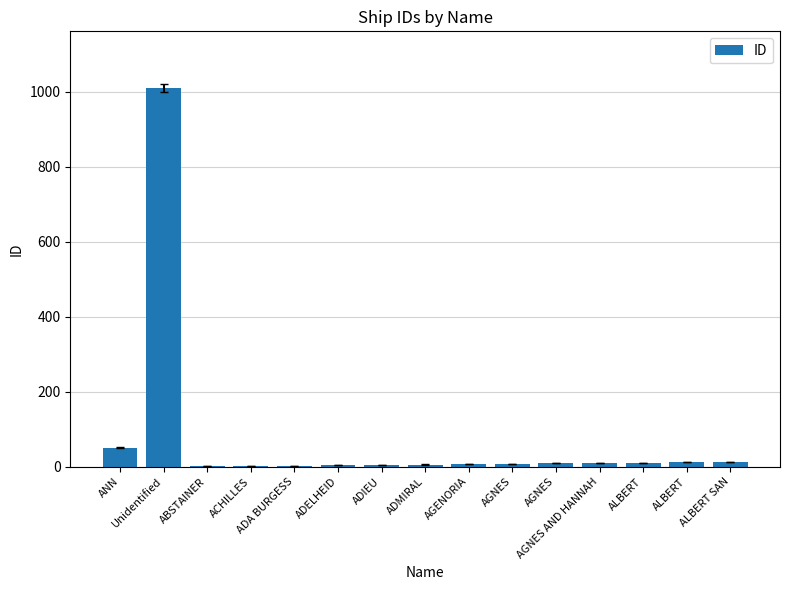

What is the maximum value shown in the chart?

1009